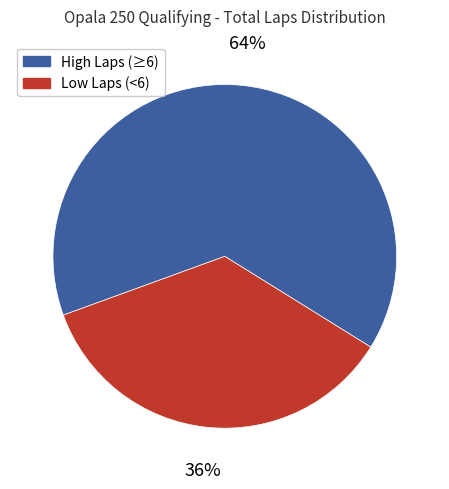

To the nearest percent, what is the combined percentage of Low Laps (<6) and High Laps (≥6)?

100%